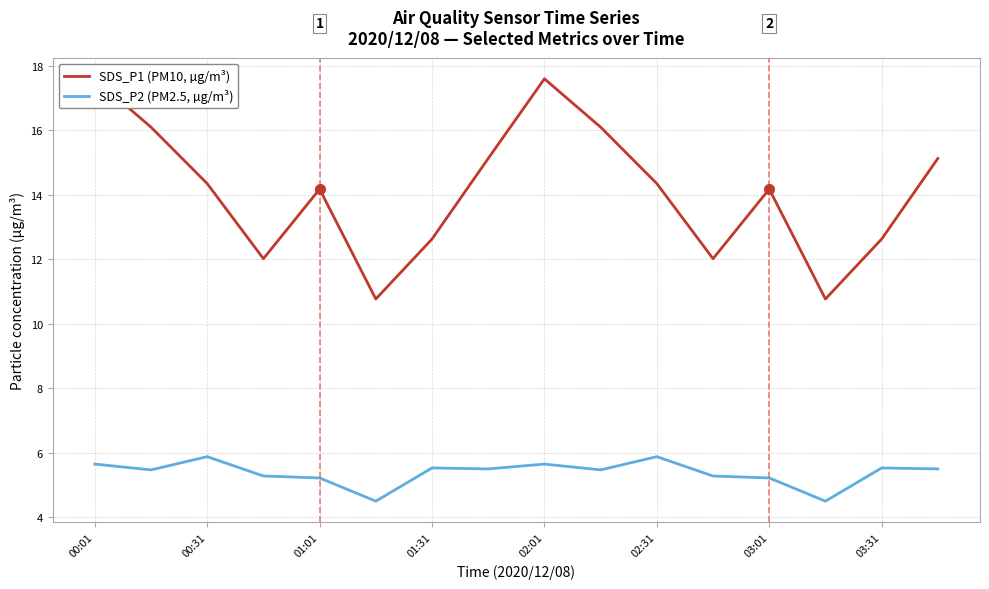

How many interior local valleys does the SDS_P2 (PM2.5, µg/m³) series have?

5